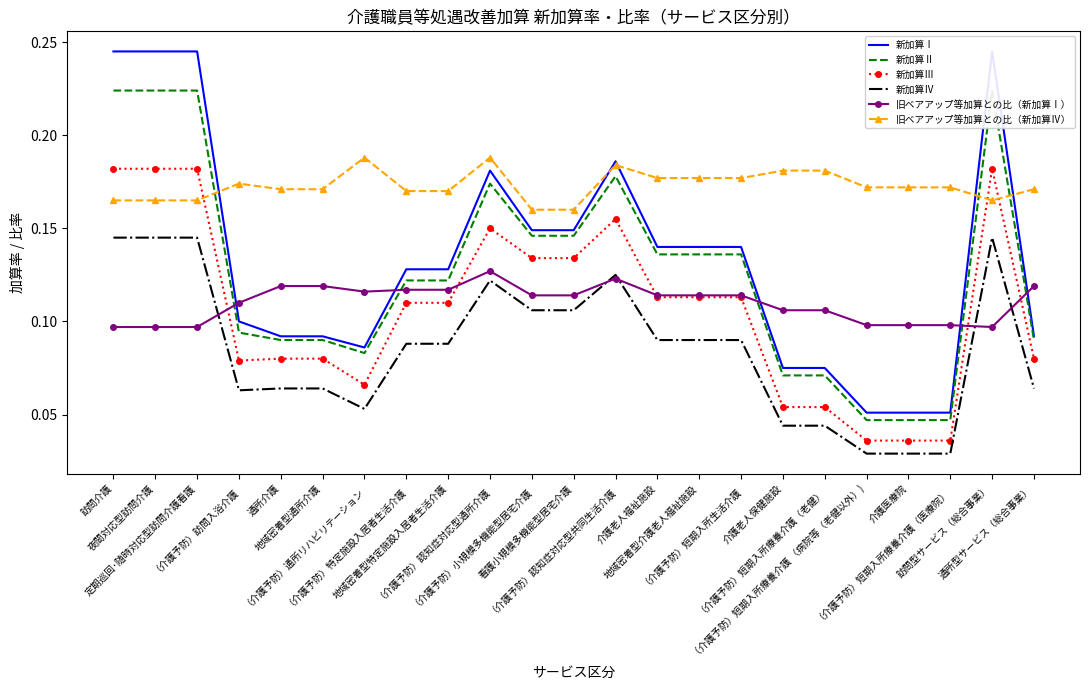

Reading right to left, what are all the values shown in this chart?

新加算Ⅰ: 通所型サービス（総合事業）=0.1	訪問型サービス（総合事業）=0.2	（介護予防）短期入所療養介護（医療院）=0.1	介護医療院=0.1	（介護予防）短期入所療養介護 （病院等（老健以外）)=0.1	（介護予防）短期入所療養介護（老健）=0.1	介護老人保健施設=0.1	（介護予防）短期入所生活介護=0.1	地域密着型介護老人福祉施設=0.1	介護老人福祉施設=0.1	（介護予防）認知症対応型共同生活介護=0.2	看護小規模多機能型居宅介護=0.1	（介護予防）小規模多機能型居宅介護=0.1	（介護予防）認知症対応型通所介護=0.2	地域密着型特定施設入居者生活介護=0.1	（介護予防）特定施設入居者生活介護=0.1	（介護予防）通所リハビリテーション=0.1	地域密着型通所介護=0.1	通所介護=0.1	（介護予防）訪問入浴介護=0.1	定期巡回･随時対応型訪問介護看護=0.2	夜間対応型訪問介護=0.2	訪問介護=0.2
新加算Ⅱ: 通所型サービス（総合事業）=0.1	訪問型サービス（総合事業）=0.2	（介護予防）短期入所療養介護（医療院）=0.0	介護医療院=0.0	（介護予防）短期入所療養介護 （病院等（老健以外）)=0.0	（介護予防）短期入所療養介護（老健）=0.1	介護老人保健施設=0.1	（介護予防）短期入所生活介護=0.1	地域密着型介護老人福祉施設=0.1	介護老人福祉施設=0.1	（介護予防）認知症対応型共同生活介護=0.2	看護小規模多機能型居宅介護=0.1	（介護予防）小規模多機能型居宅介護=0.1	（介護予防）認知症対応型通所介護=0.2	地域密着型特定施設入居者生活介護=0.1	（介護予防）特定施設入居者生活介護=0.1	（介護予防）通所リハビリテーション=0.1	地域密着型通所介護=0.1	通所介護=0.1	（介護予防）訪問入浴介護=0.1	定期巡回･随時対応型訪問介護看護=0.2	夜間対応型訪問介護=0.2	訪問介護=0.2
新加算Ⅲ: 通所型サービス（総合事業）=0.1	訪問型サービス（総合事業）=0.2	（介護予防）短期入所療養介護（医療院）=0.0	介護医療院=0.0	（介護予防）短期入所療養介護 （病院等（老健以外）)=0.0	（介護予防）短期入所療養介護（老健）=0.1	介護老人保健施設=0.1	（介護予防）短期入所生活介護=0.1	地域密着型介護老人福祉施設=0.1	介護老人福祉施設=0.1	（介護予防）認知症対応型共同生活介護=0.2	看護小規模多機能型居宅介護=0.1	（介護予防）小規模多機能型居宅介護=0.1	（介護予防）認知症対応型通所介護=0.1	地域密着型特定施設入居者生活介護=0.1	（介護予防）特定施設入居者生活介護=0.1	（介護予防）通所リハビリテーション=0.1	地域密着型通所介護=0.1	通所介護=0.1	（介護予防）訪問入浴介護=0.1	定期巡回･随時対応型訪問介護看護=0.2	夜間対応型訪問介護=0.2	訪問介護=0.2
新加算Ⅳ: 通所型サービス（総合事業）=0.1	訪問型サービス（総合事業）=0.1	（介護予防）短期入所療養介護（医療院）=0.0	介護医療院=0.0	（介護予防）短期入所療養介護 （病院等（老健以外）)=0.0	（介護予防）短期入所療養介護（老健）=0.0	介護老人保健施設=0.0	（介護予防）短期入所生活介護=0.1	地域密着型介護老人福祉施設=0.1	介護老人福祉施設=0.1	（介護予防）認知症対応型共同生活介護=0.1	看護小規模多機能型居宅介護=0.1	（介護予防）小規模多機能型居宅介護=0.1	（介護予防）認知症対応型通所介護=0.1	地域密着型特定施設入居者生活介護=0.1	（介護予防）特定施設入居者生活介護=0.1	（介護予防）通所リハビリテーション=0.1	地域密着型通所介護=0.1	通所介護=0.1	（介護予防）訪問入浴介護=0.1	定期巡回･随時対応型訪問介護看護=0.1	夜間対応型訪問介護=0.1	訪問介護=0.1
旧ベアアップ等加算との比（新加算Ⅰ）: 通所型サービス（総合事業）=0.1	訪問型サービス（総合事業）=0.1	（介護予防）短期入所療養介護（医療院）=0.1	介護医療院=0.1	（介護予防）短期入所療養介護 （病院等（老健以外）)=0.1	（介護予防）短期入所療養介護（老健）=0.1	介護老人保健施設=0.1	（介護予防）短期入所生活介護=0.1	地域密着型介護老人福祉施設=0.1	介護老人福祉施設=0.1	（介護予防）認知症対応型共同生活介護=0.1	看護小規模多機能型居宅介護=0.1	（介護予防）小規模多機能型居宅介護=0.1	（介護予防）認知症対応型通所介護=0.1	地域密着型特定施設入居者生活介護=0.1	（介護予防）特定施設入居者生活介護=0.1	（介護予防）通所リハビリテーション=0.1	地域密着型通所介護=0.1	通所介護=0.1	（介護予防）訪問入浴介護=0.1	定期巡回･随時対応型訪問介護看護=0.1	夜間対応型訪問介護=0.1	訪問介護=0.1
旧ベアアップ等加算との比（新加算Ⅳ）: 通所型サービス（総合事業）=0.2	訪問型サービス（総合事業）=0.2	（介護予防）短期入所療養介護（医療院）=0.2	介護医療院=0.2	（介護予防）短期入所療養介護 （病院等（老健以外）)=0.2	（介護予防）短期入所療養介護（老健）=0.2	介護老人保健施設=0.2	（介護予防）短期入所生活介護=0.2	地域密着型介護老人福祉施設=0.2	介護老人福祉施設=0.2	（介護予防）認知症対応型共同生活介護=0.2	看護小規模多機能型居宅介護=0.2	（介護予防）小規模多機能型居宅介護=0.2	（介護予防）認知症対応型通所介護=0.2	地域密着型特定施設入居者生活介護=0.2	（介護予防）特定施設入居者生活介護=0.2	（介護予防）通所リハビリテーション=0.2	地域密着型通所介護=0.2	通所介護=0.2	（介護予防）訪問入浴介護=0.2	定期巡回･随時対応型訪問介護看護=0.2	夜間対応型訪問介護=0.2	訪問介護=0.2